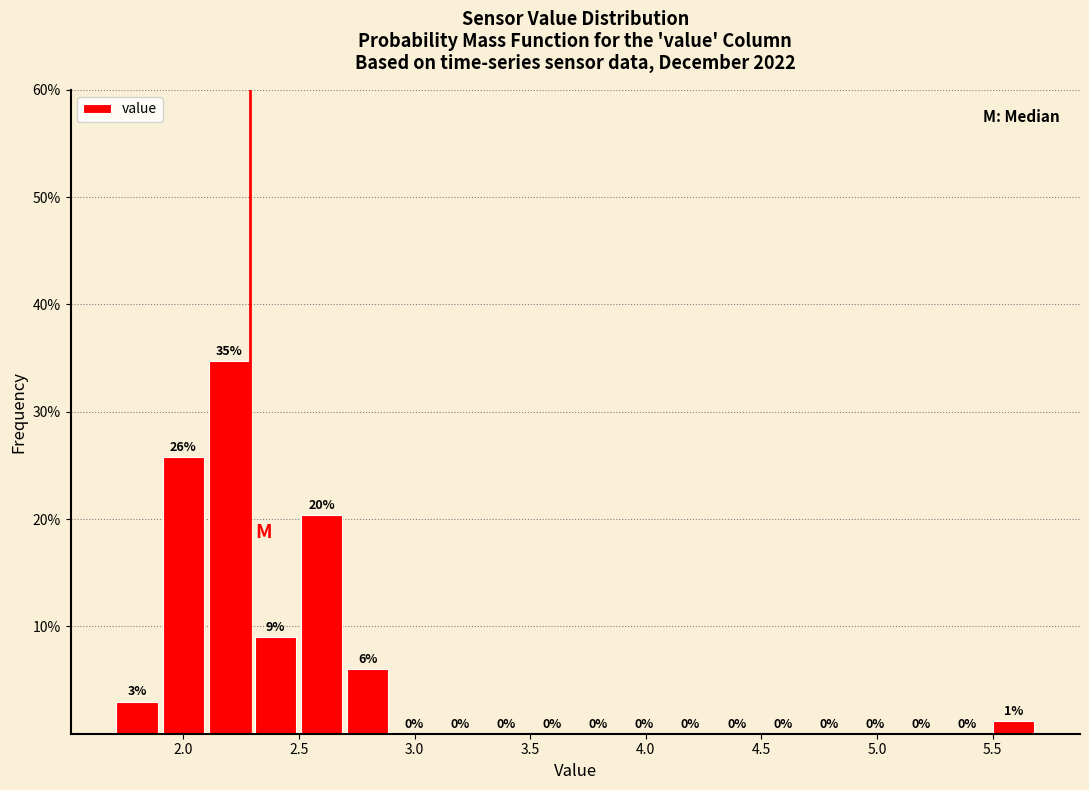

Around what value on the x-axis is the tallest bar? Give the approximate position of its centre, as read against the axis.

2.20